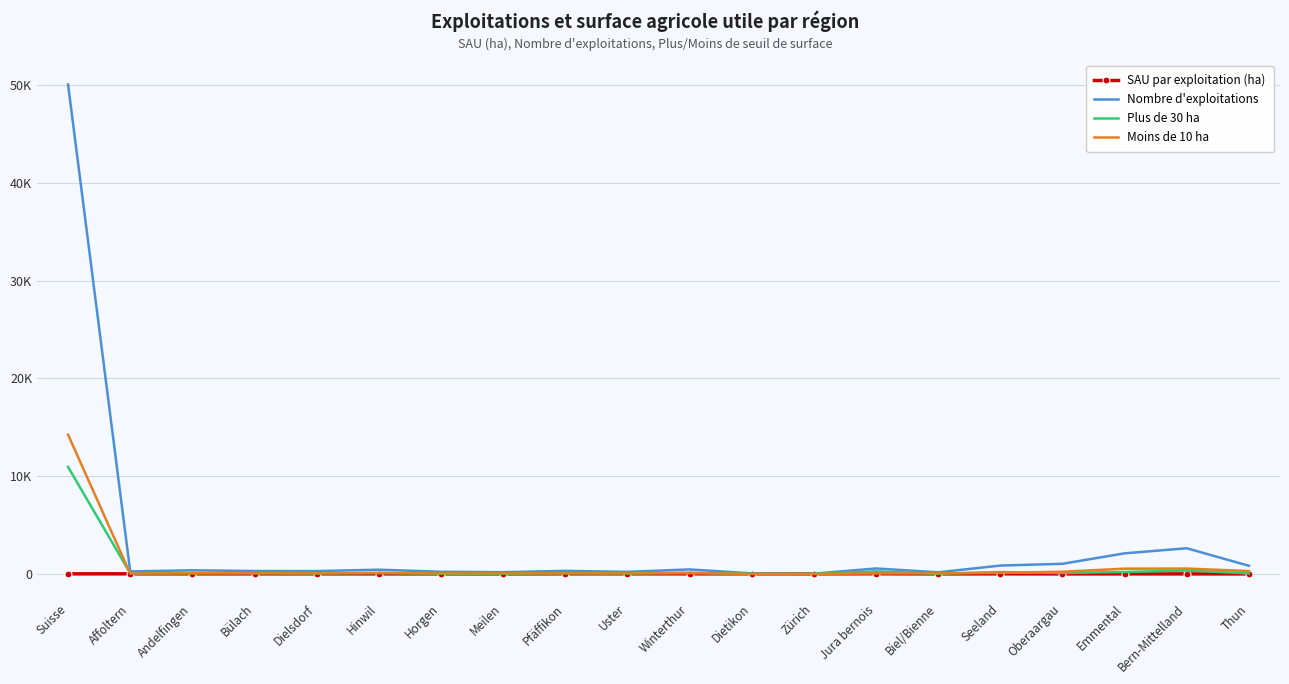

What is the total value across all series at Dietikon?

127.6